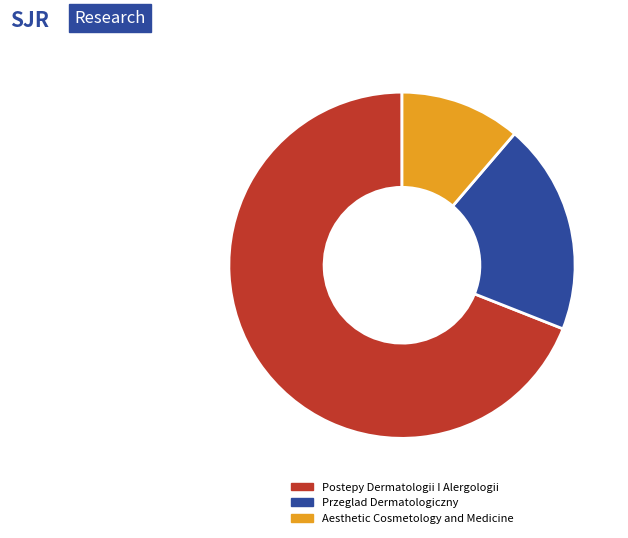

What is the ratio of the value at Postepy Dermatologii I Alergologii to the value at Aesthetic Cosmetology and Medicine?

6.1